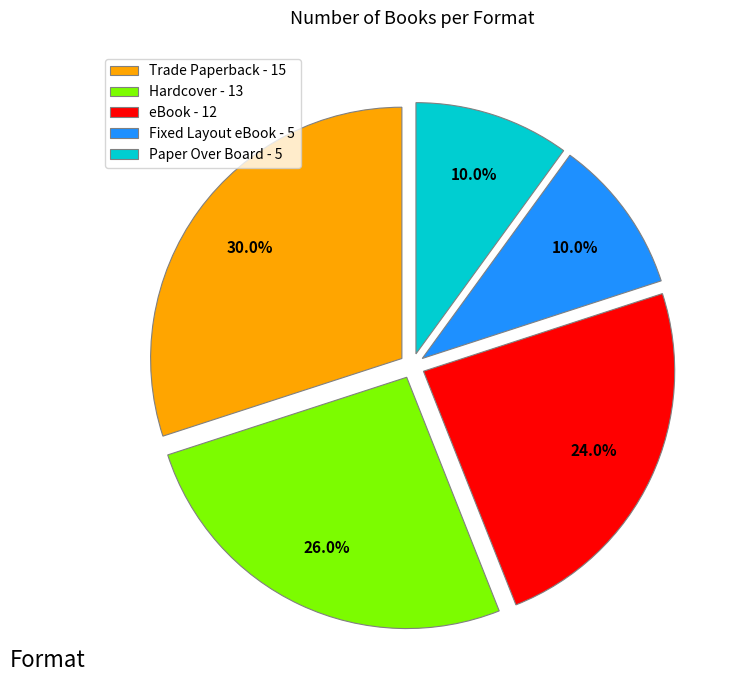

What is the total percentage of Paper Over Board - 5 and Trade Paperback - 15?

40.0%